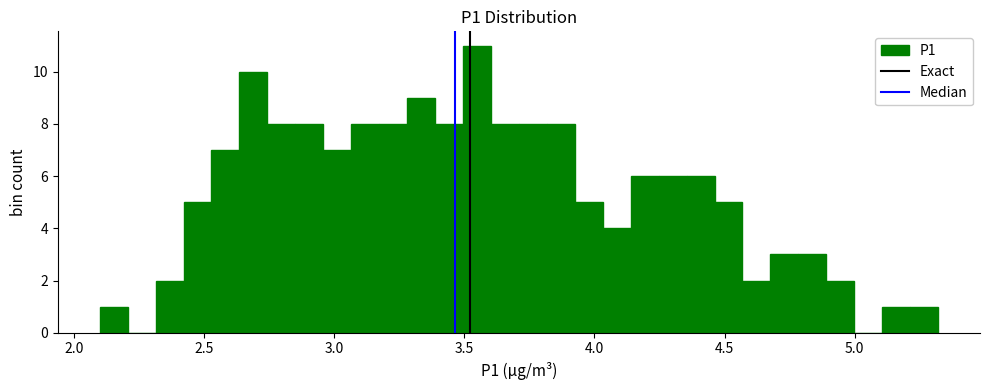

Around what value on the x-axis is the tallest bar? Give the approximate position of its centre, as read against the axis.

3.55